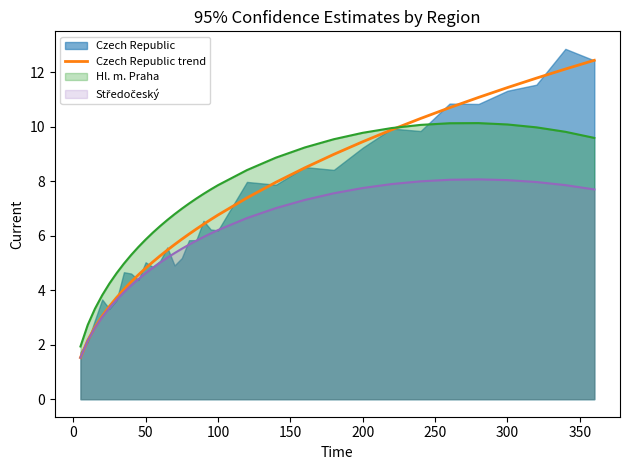

The chart shows a value of 8.8 at 16. True or false?

False